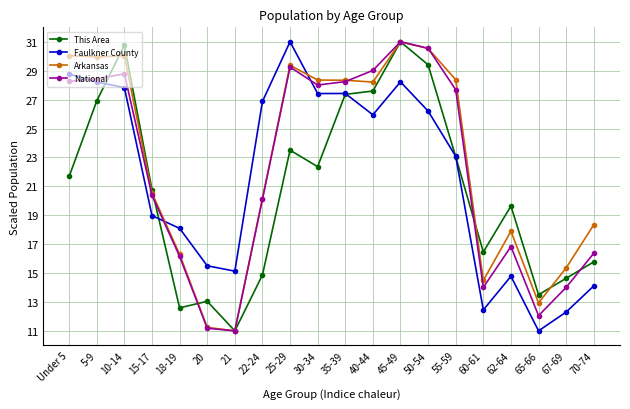

Which series has the largest total across all categories?

Arkansas